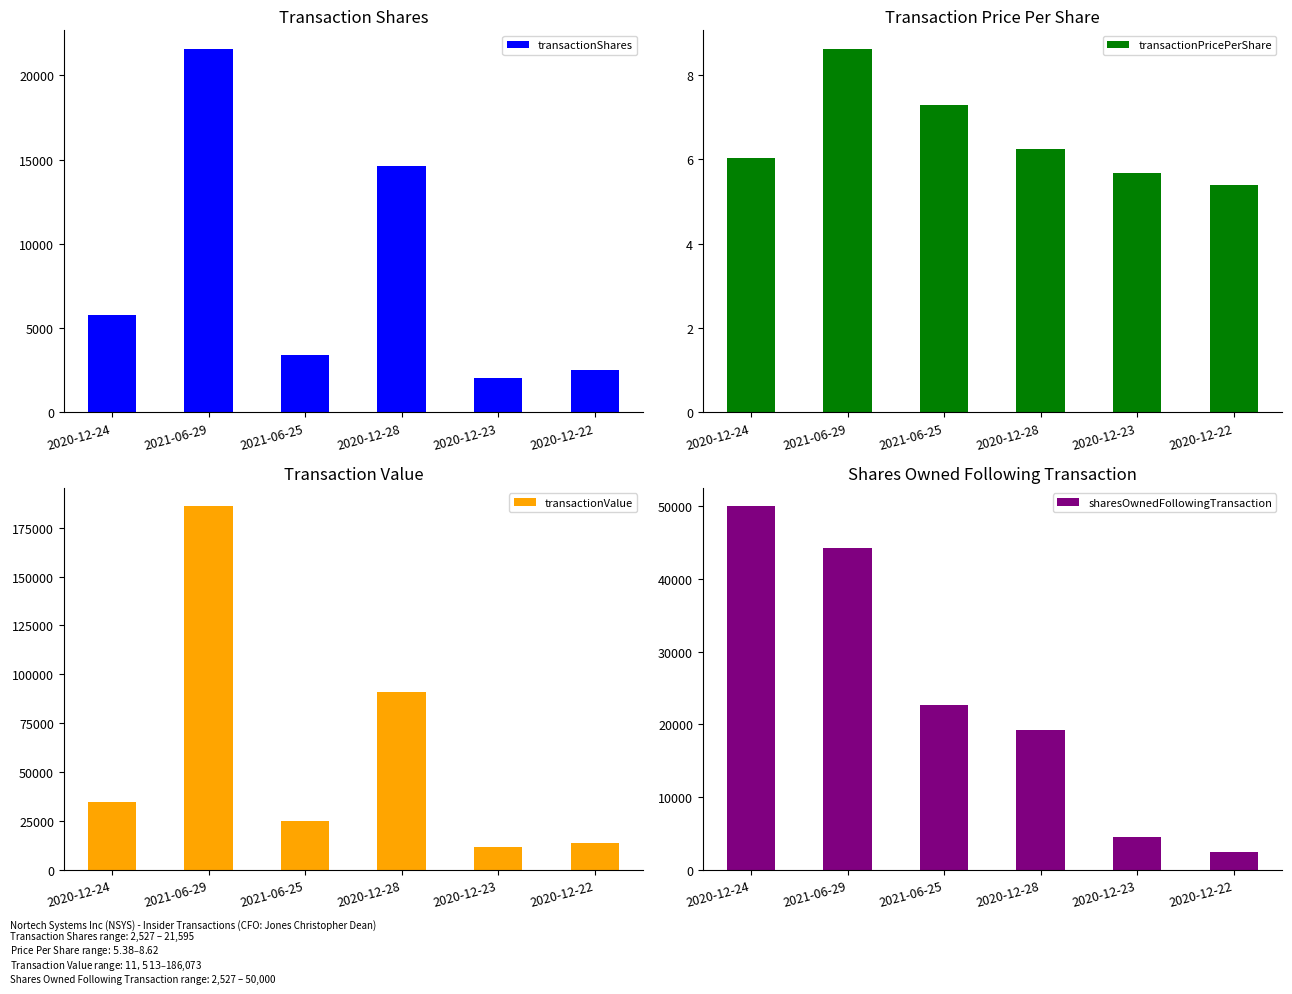

List the labels in order of sharesOwnedFollowingTransaction value, largest first.

2020-12-24, 2021-06-29, 2021-06-25, 2020-12-28, 2020-12-23, 2020-12-22